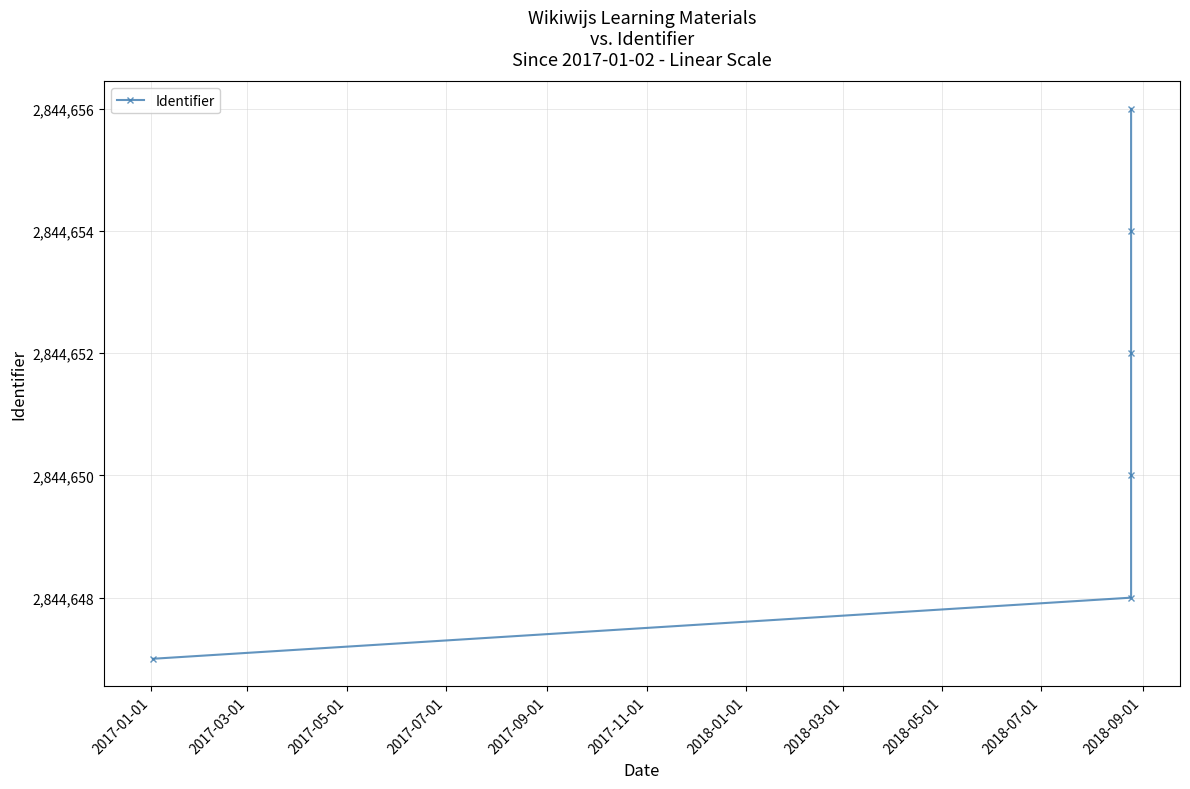

What is the smallest value displayed?

2844647